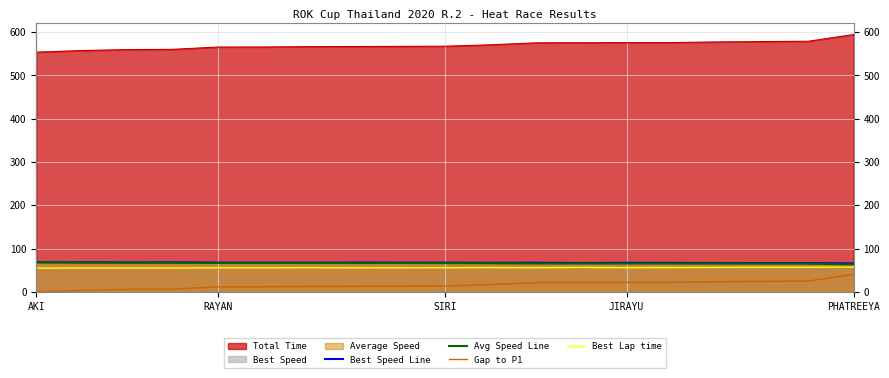

How many positive values does the Gap to P1 series have?

18